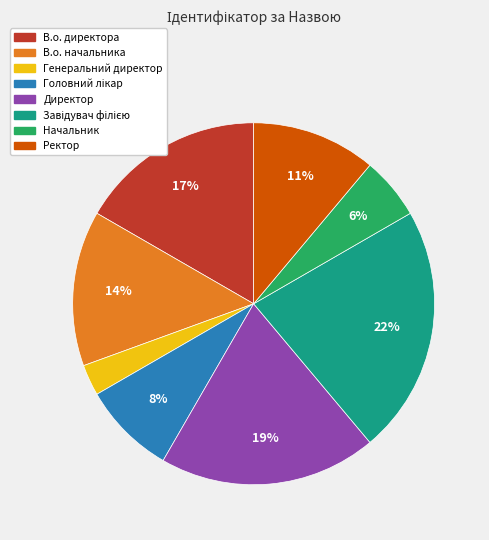

Does Генеральний директор account for over 50% of the chart?

No